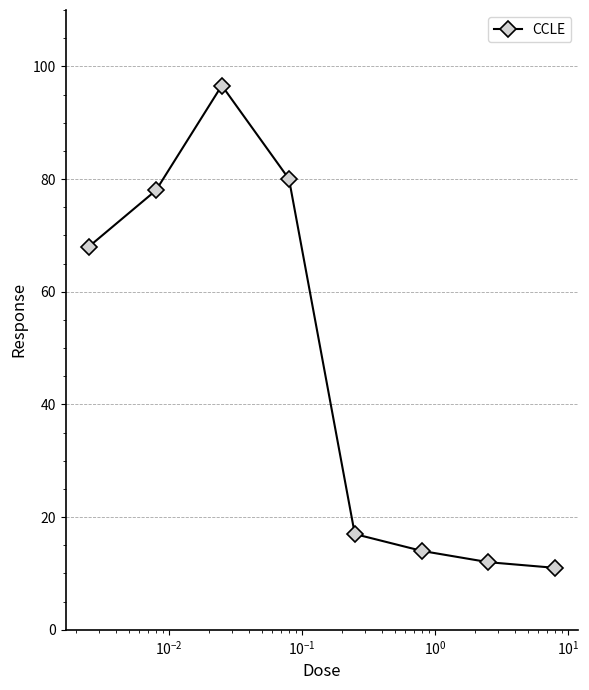

Reading left to right, list all the values displayed in this chart.

68.0	78.0	96.6	80.0	17.0	14.0	12.0	11.0